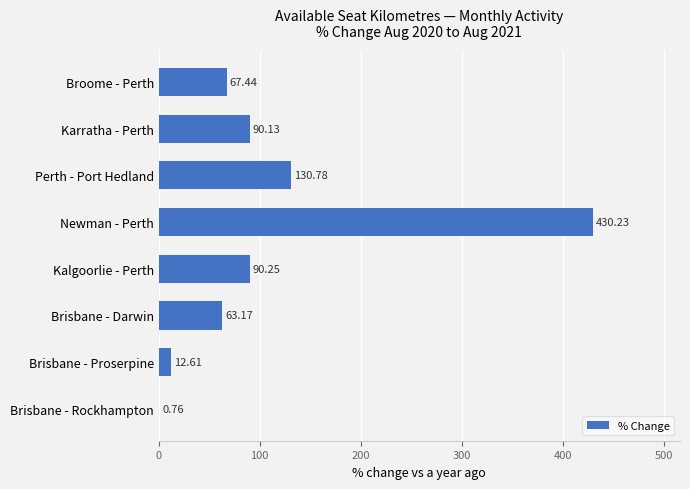

Approximately how many times larger is the value at Karratha - Perth compared to Brisbane - Proserpine?

7.1